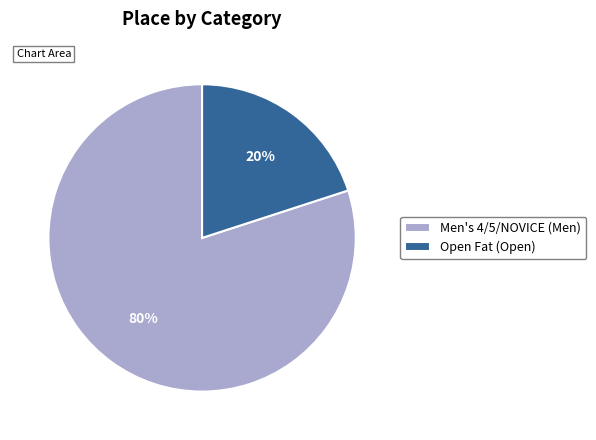

To the nearest percent, what portion does Men's 4/5/NOVICE (Men) represent?

80%